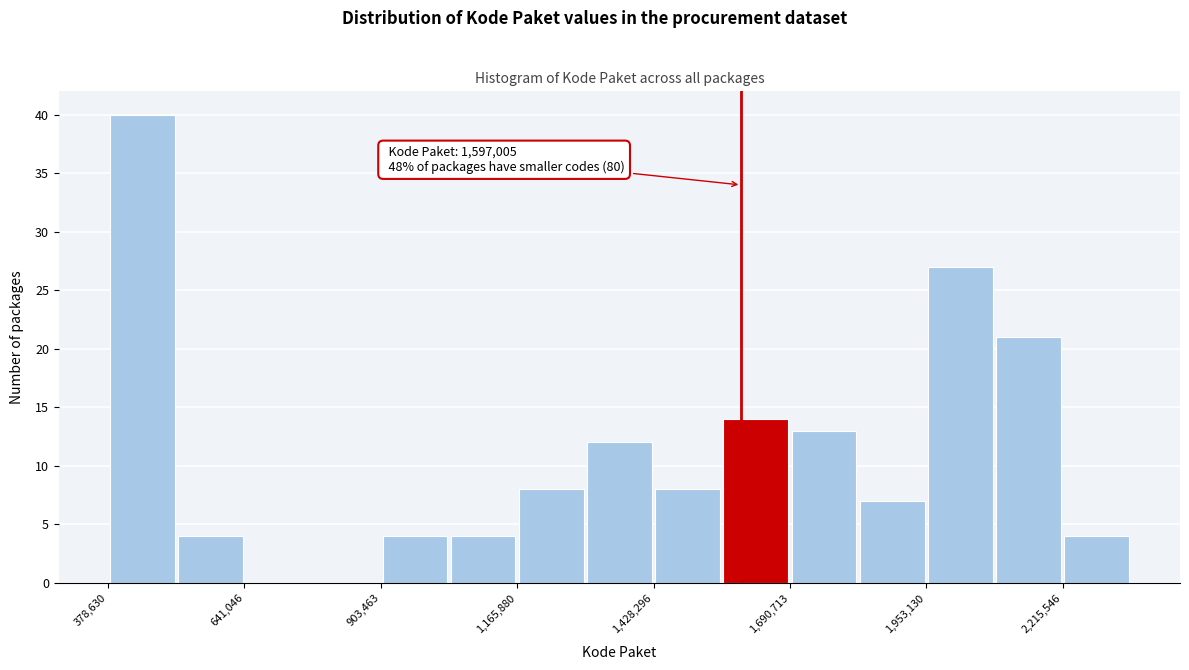

Read against the x-axis, roughly where is the centre of the tallest bar?

450000